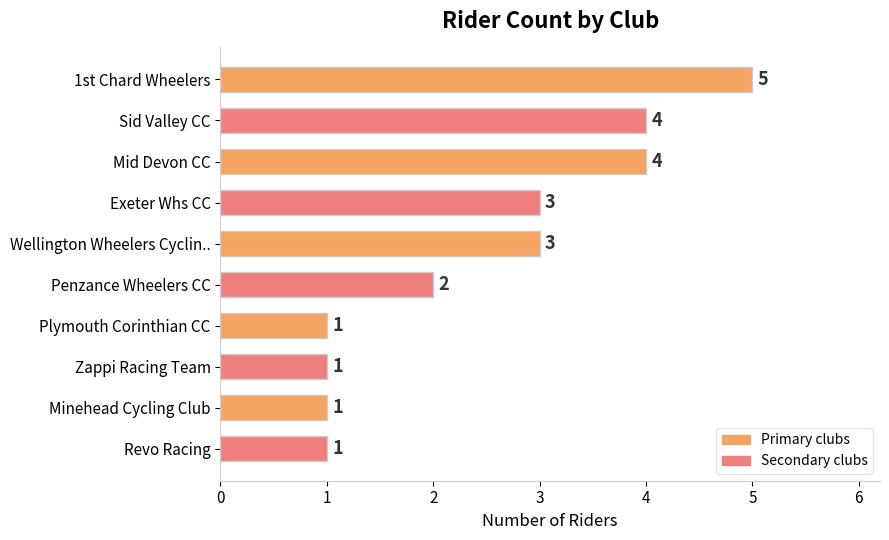

Which has a higher value, Penzance Wheelers CC or Minehead Cycling Club?

Penzance Wheelers CC